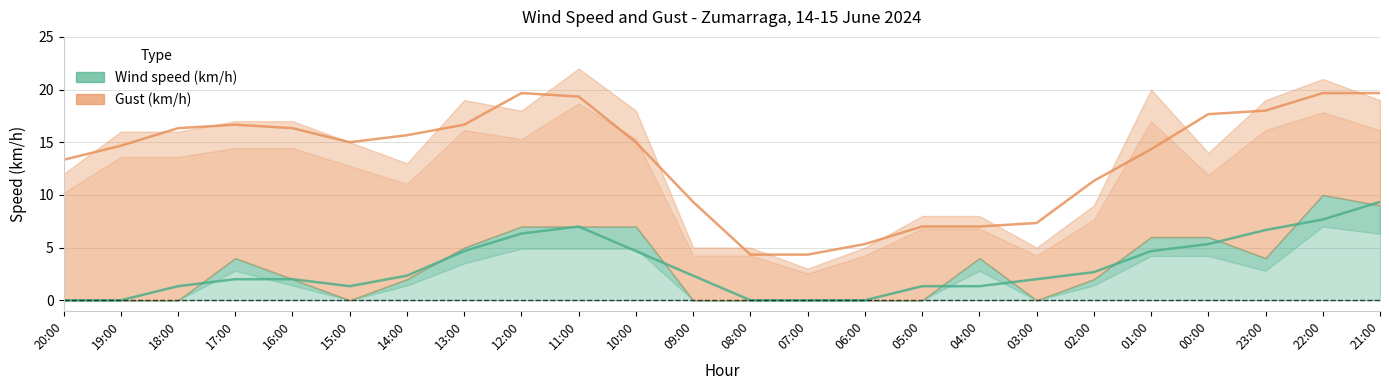

Reading left to right, what are all the values shown in this chart?

Wind speed (km/h): 0	0	0	4	2	0	2	5	7	7	7	0	0	0	0	0	4	0	2	6	6	4	10	9
Gust (km/h): 12	16	16	17	17	15	13	19	18	22	18	5	5	3	5	8	8	5	9	20	14	19	21	19